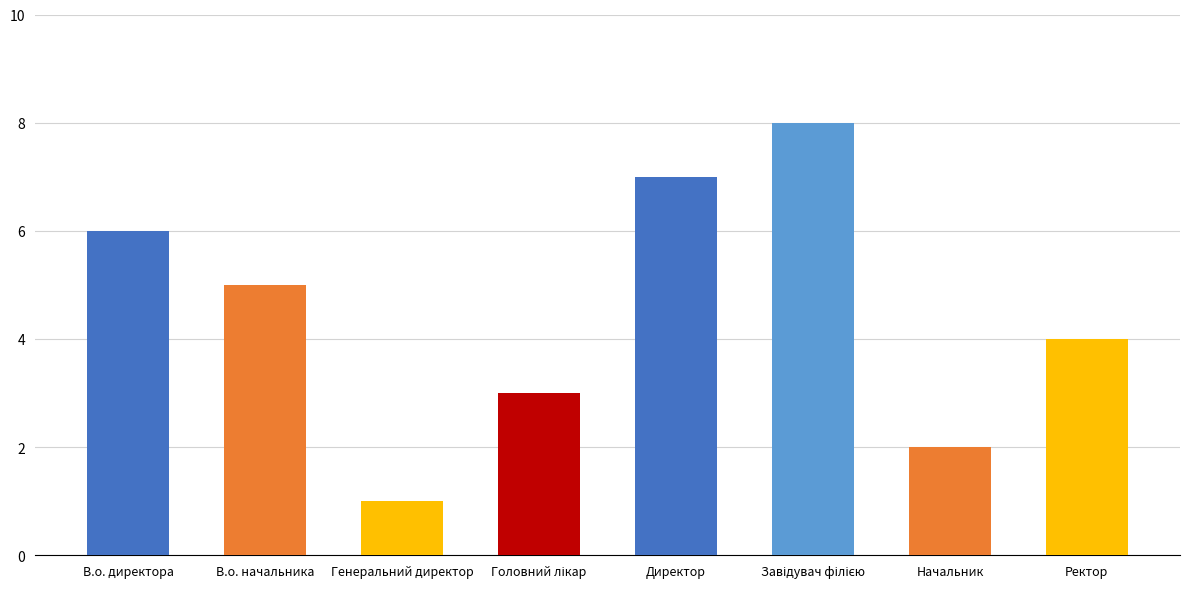

Count the number of data series in this chart.

1